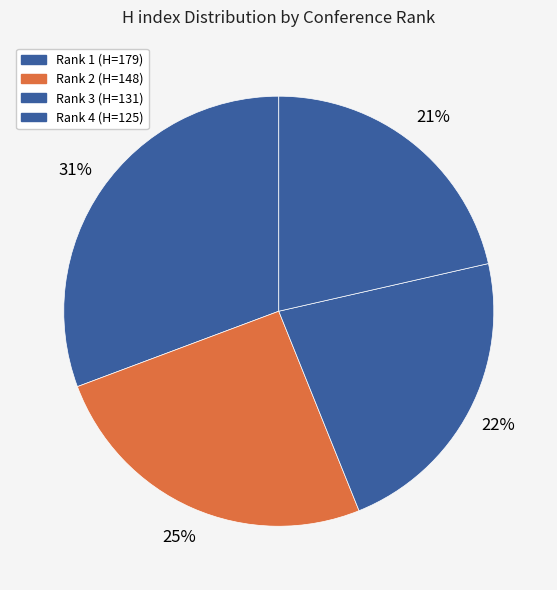

Rank the categories by value from lowest to highest.

Rank 4 (H=125), Rank 3 (H=131), Rank 2 (H=148), Rank 1 (H=179)